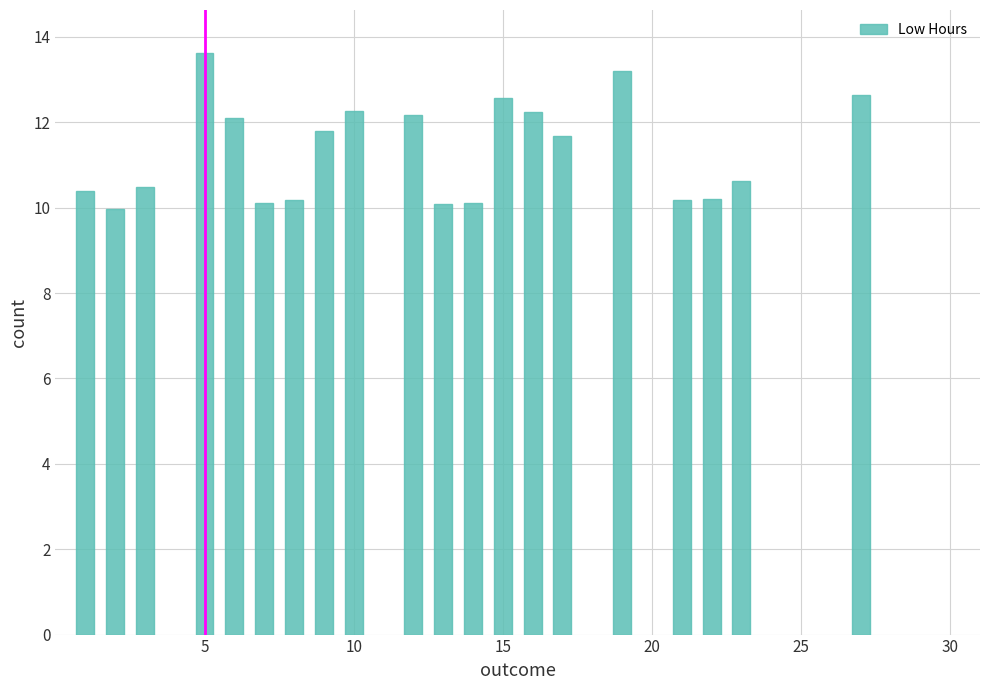

What is the average value?

11.3